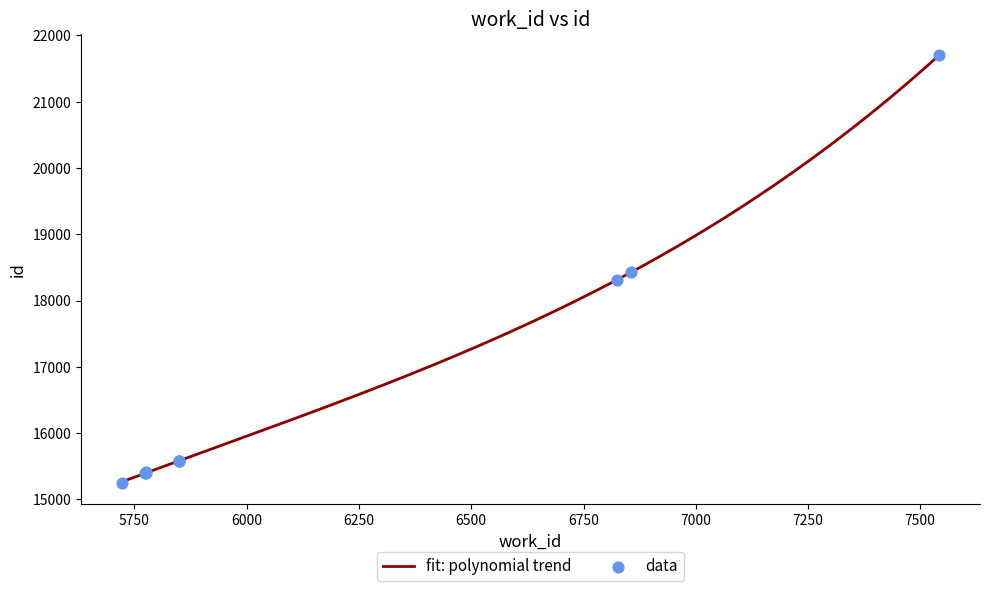

What is the change in value from 5774 to 7542?

+6309